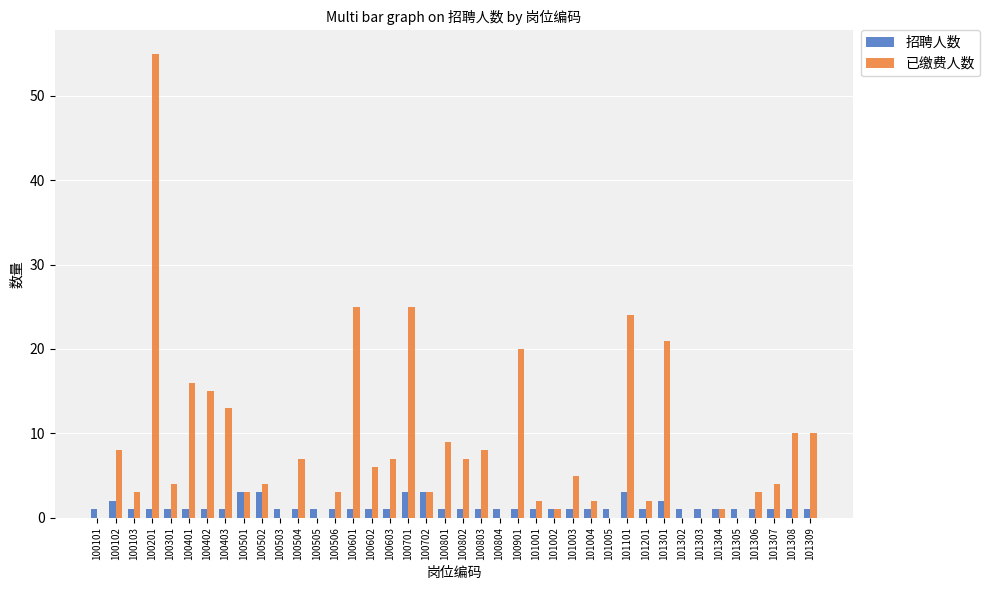

How many categories are shown in the chart?

40